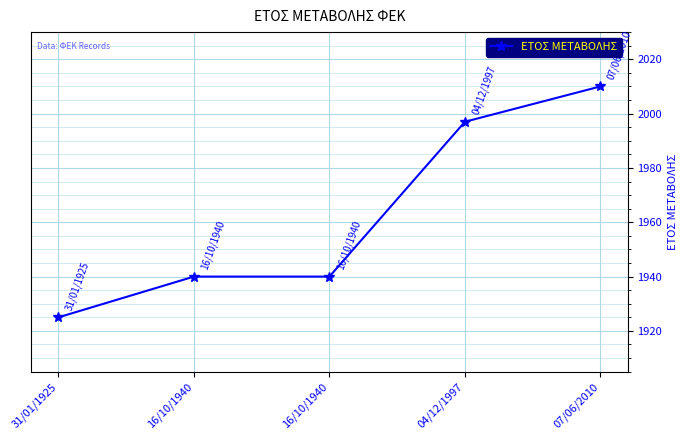

True or false: the data shows 1310 at 07/06/2010.

False